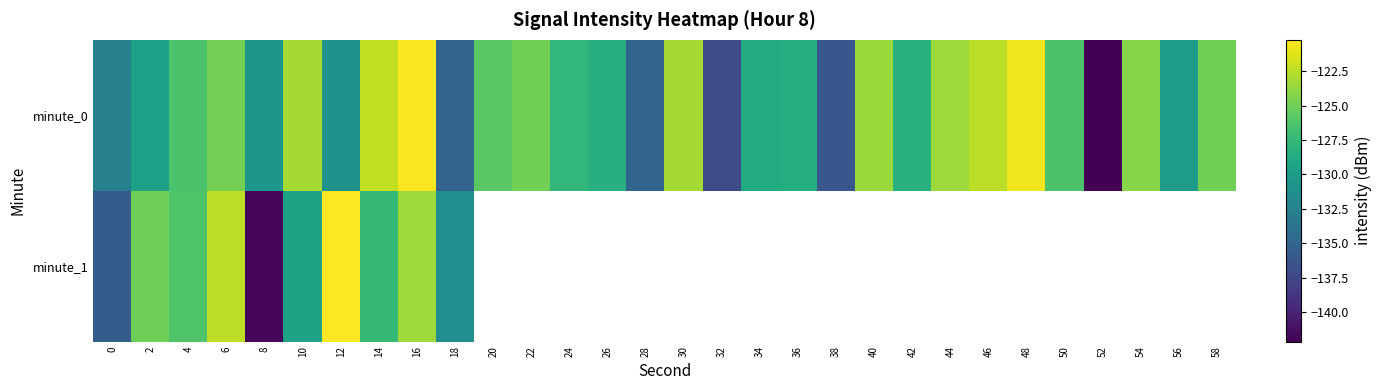

Rank the series at 16 from highest to lowest value.

minute_0, minute_1